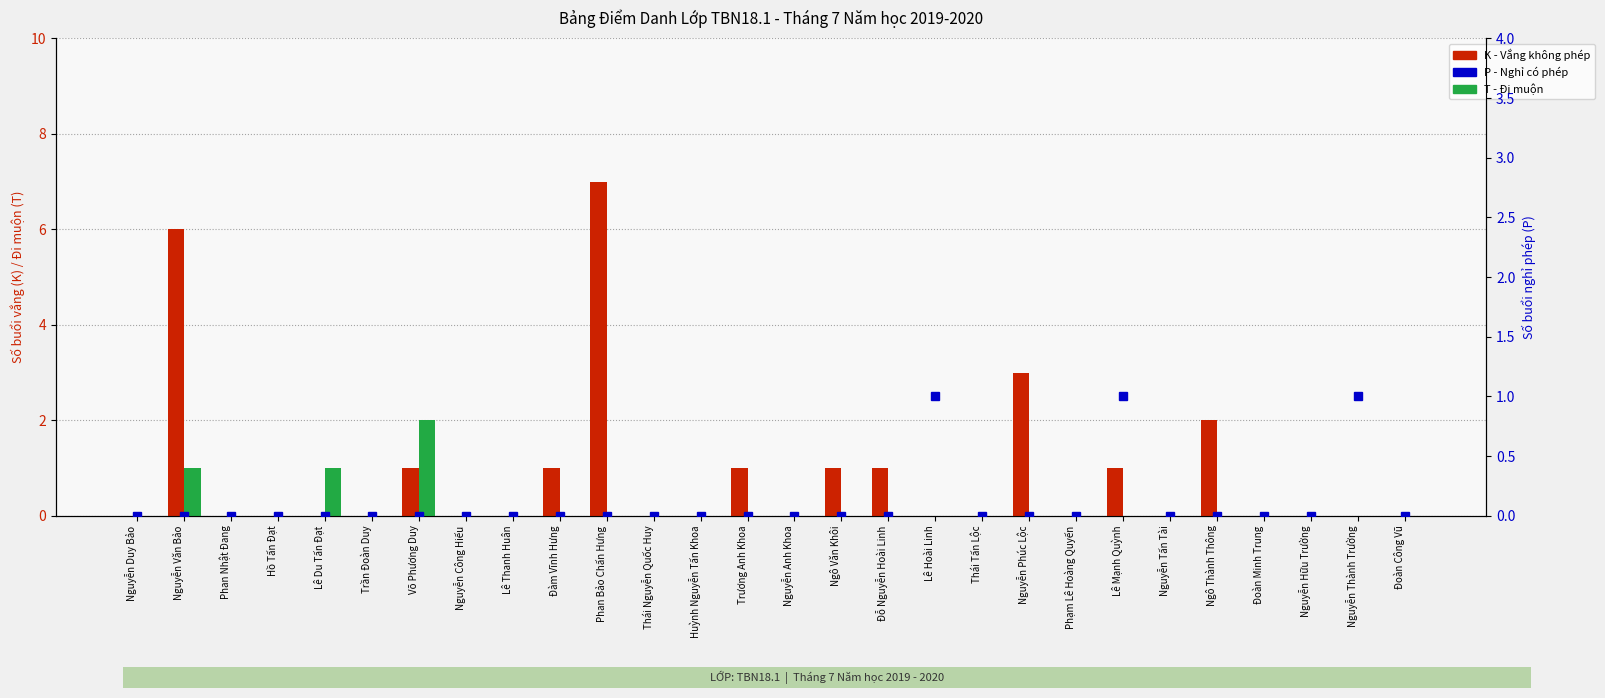

What is the sum of all K (Absent) values?

24